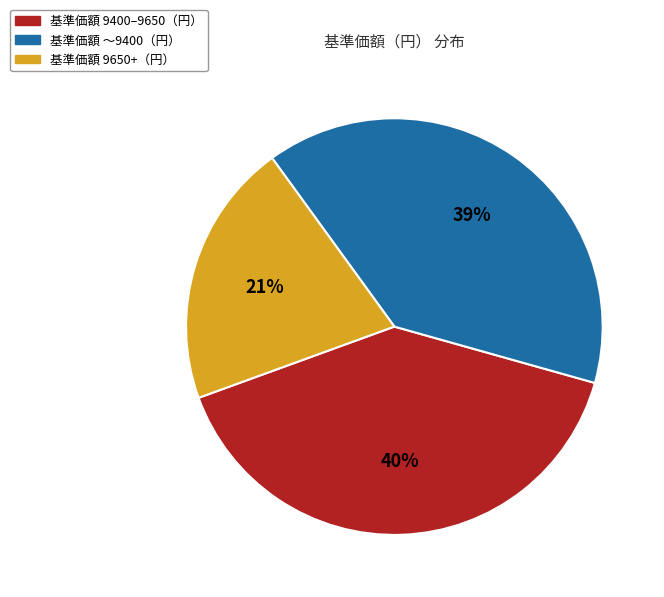

Is there a majority slice in this chart?

No